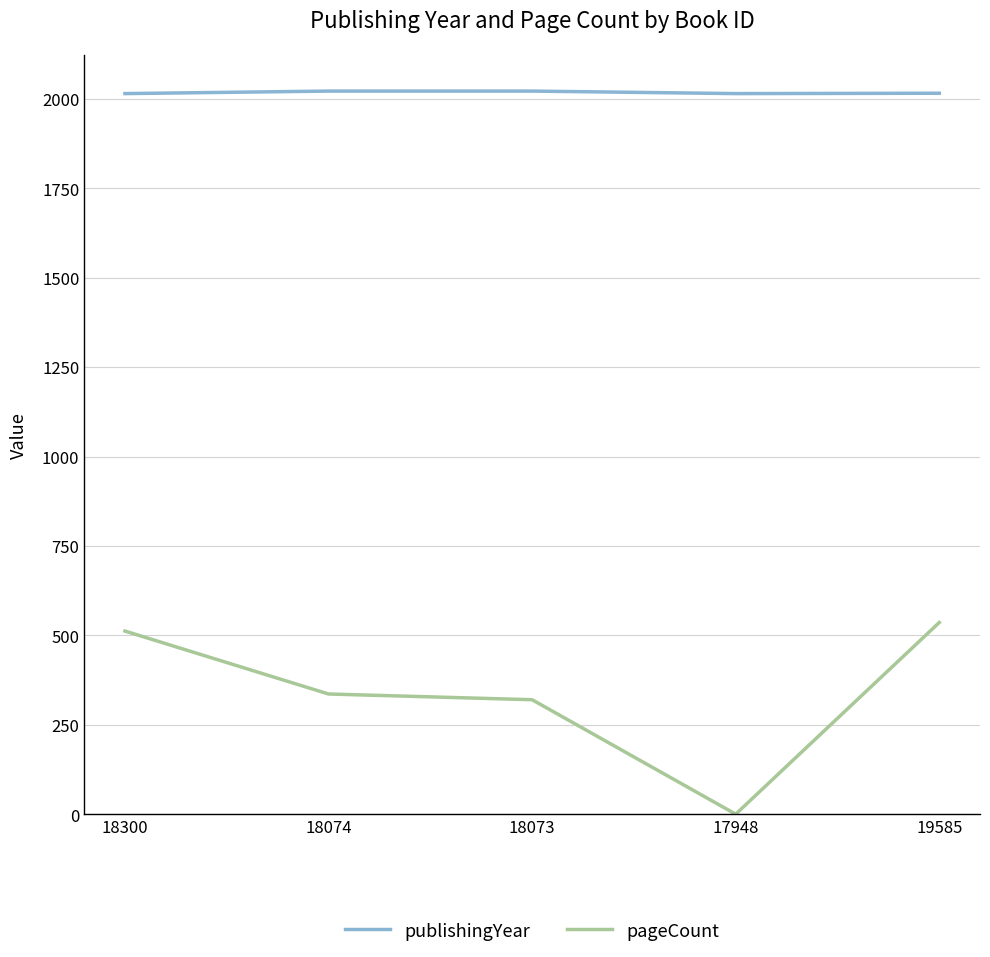

Is it true that pageCount equals 217 at 19585?

False